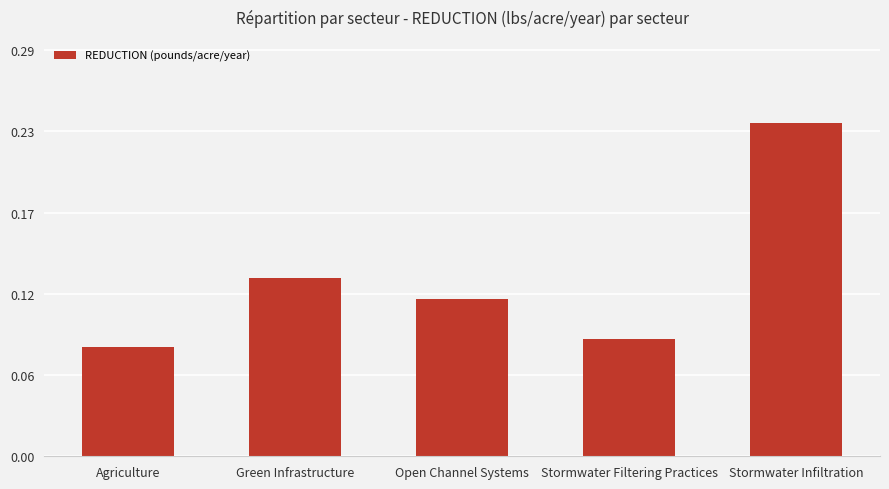

Does the chart contain stacked bars?

No